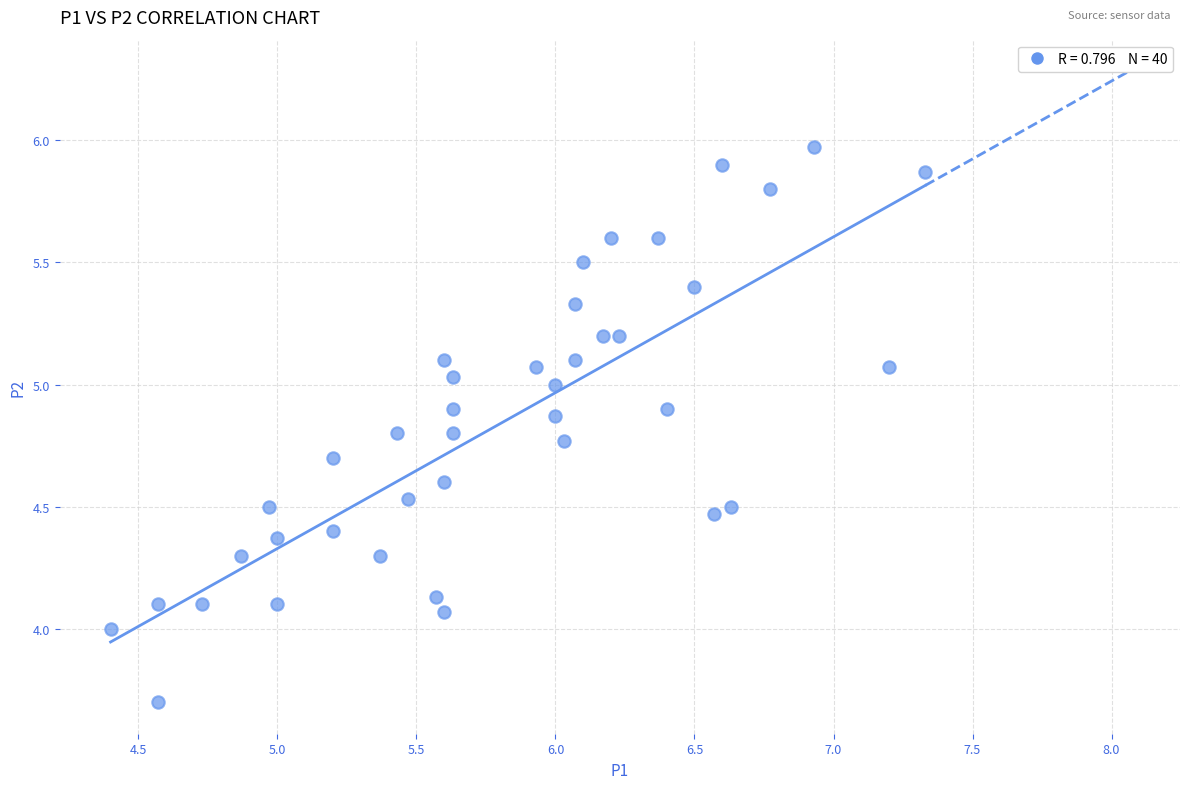

What is the range of X values (max minus min)?

2.9